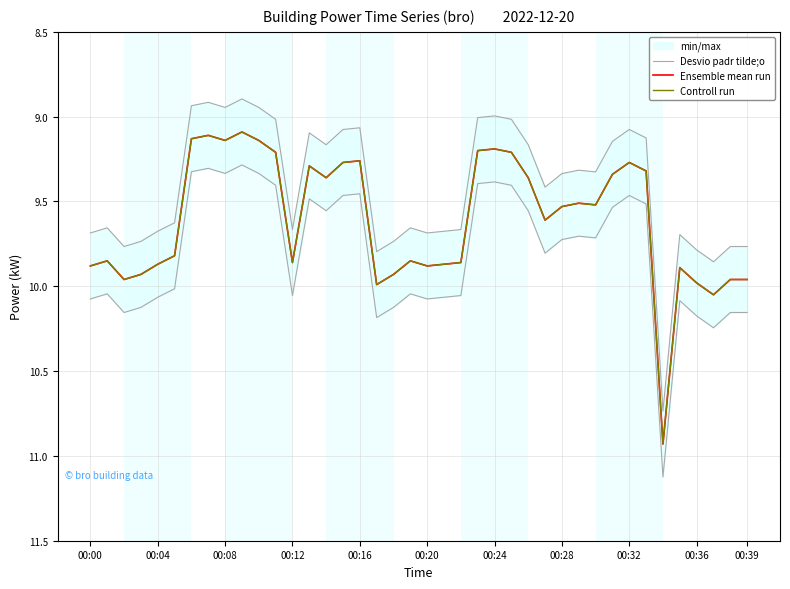

Does the chart display data point markers on the line(s)?

No